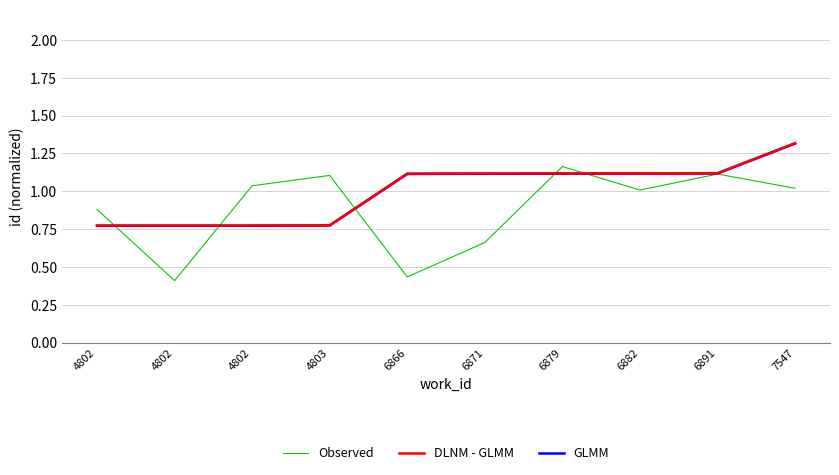

How many times do GLMM and Observed cross each other?

5